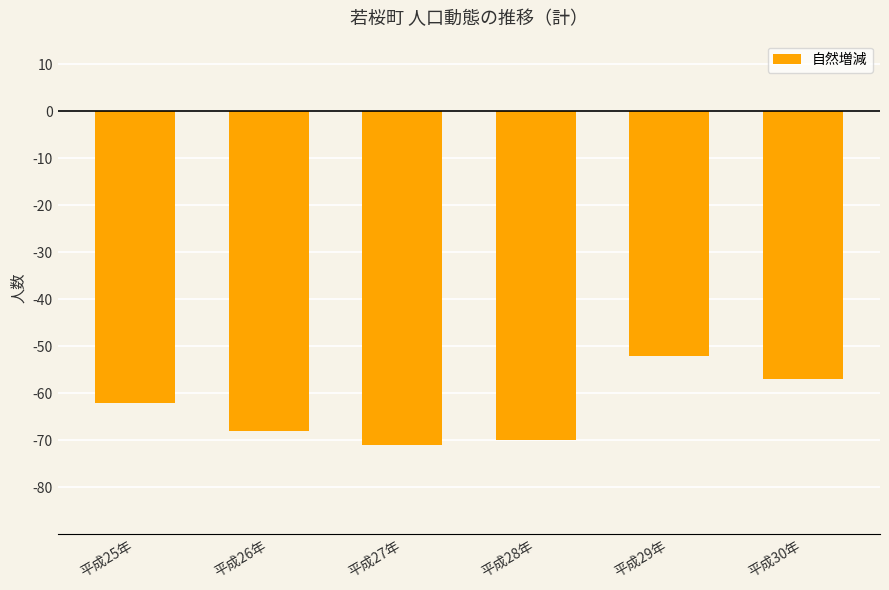

Rank the categories by value from highest to lowest.

平成29年, 平成30年, 平成25年, 平成26年, 平成28年, 平成27年